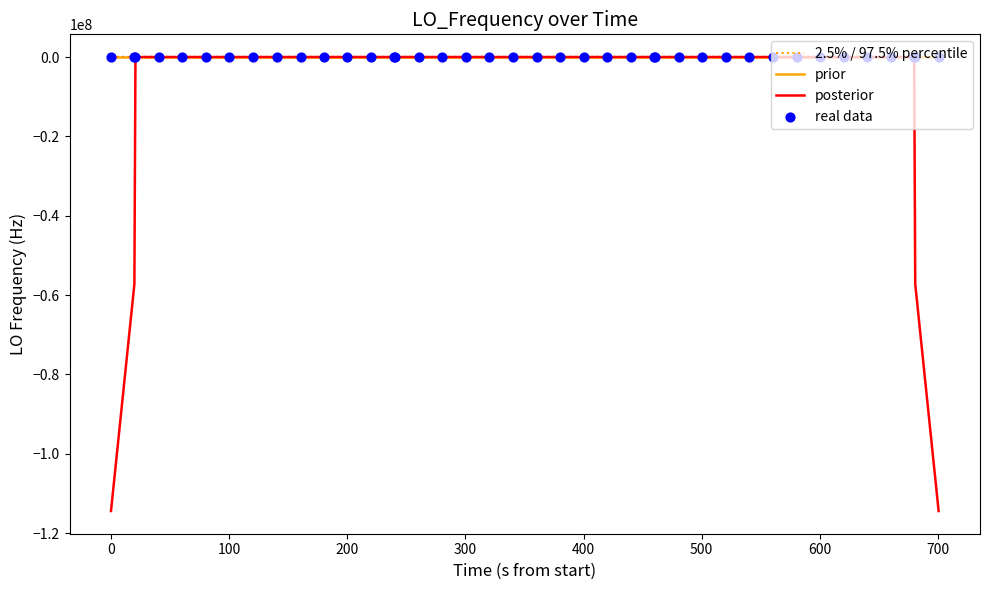

What are all the series names shown in the legend?

2.5% / 97.5% percentile, prior, posterior, real data